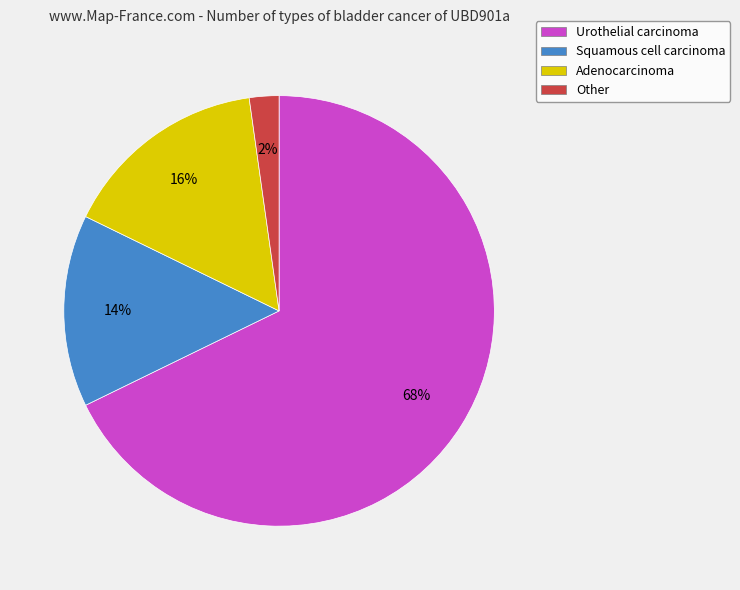

True or false: Other accounts for 2% of the total.

True